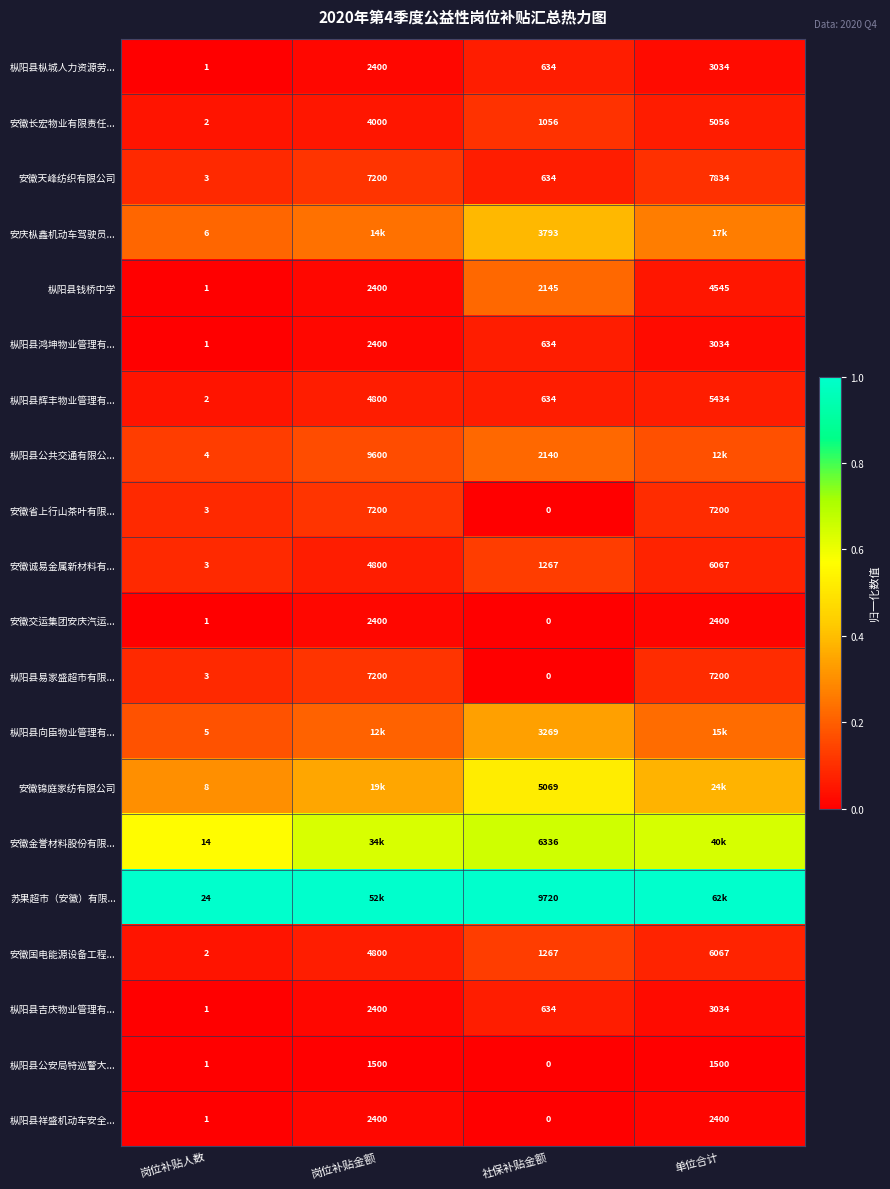

Rank the categories by 安徽国电能源设备工程... value from lowest to highest.

岗位补贴人数, 社保补贴金额, 岗位补贴金额, 单位合计